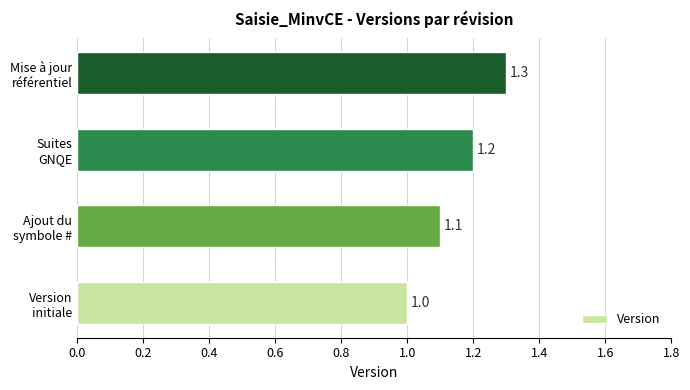

Reading bottom to top, what are all the values shown in this chart?

1.0	1.1	1.2	1.3